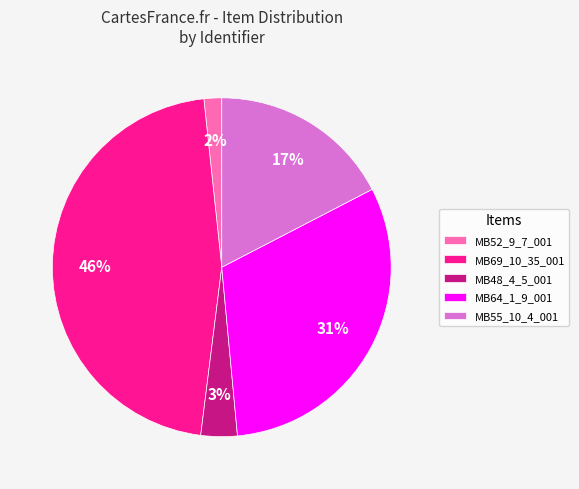

Is it true that MB64_1_9_001 is 31% of the pie?

True